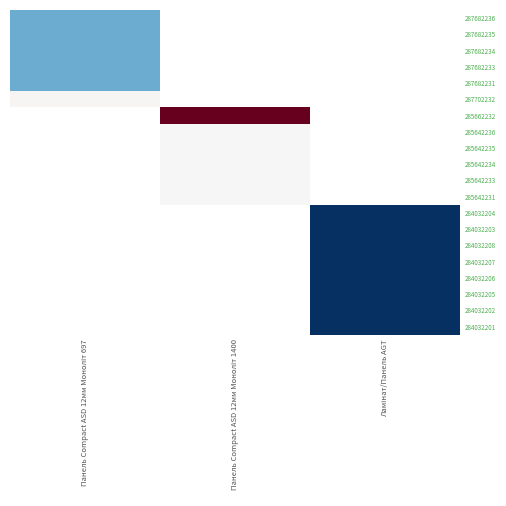

Is the value of 284032201 at Ламінат/Панель AGT greater than the value of 284032204 at Панель Compact ASD 12мм Моноліт 1400?

No